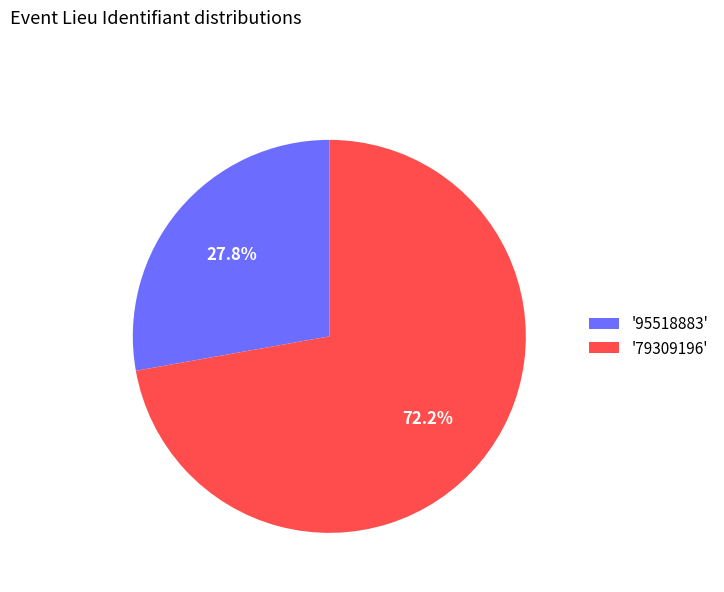

Rank the categories by value from highest to lowest.

'79309196', '95518883'